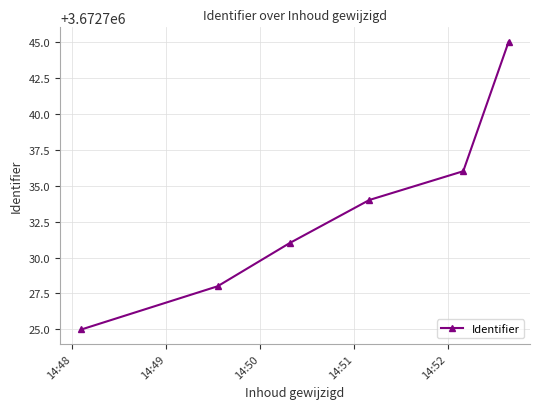

What is the minimum value shown in the chart?

3672725